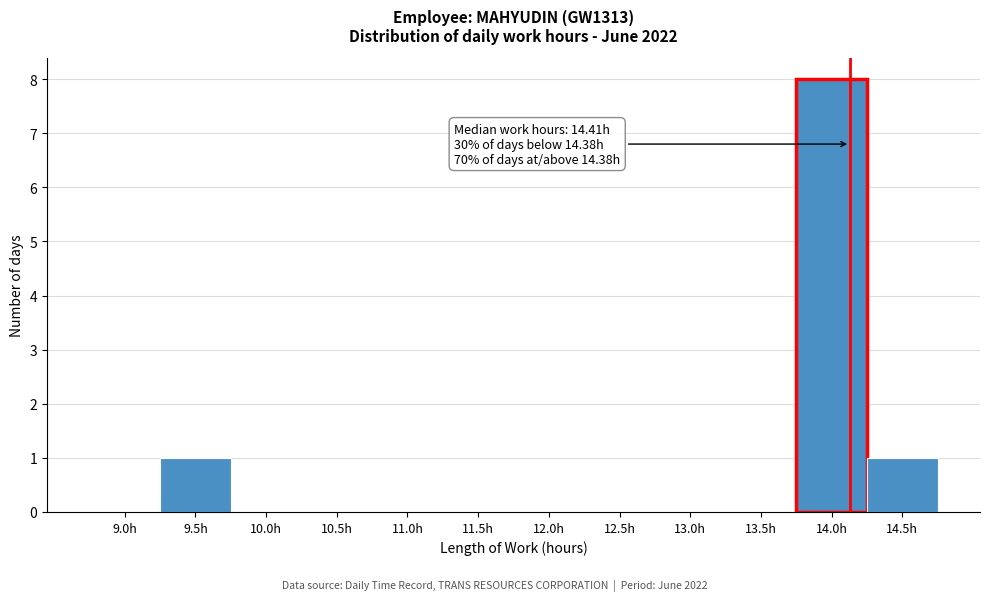

Reading left to right, list all the values displayed in this chart.

9.0h=0	9.5h=1	10.0h=0	10.5h=0	11.0h=0	11.5h=0	12.0h=0	12.5h=0	13.0h=0	13.5h=0	14.0h=8	14.5h=1